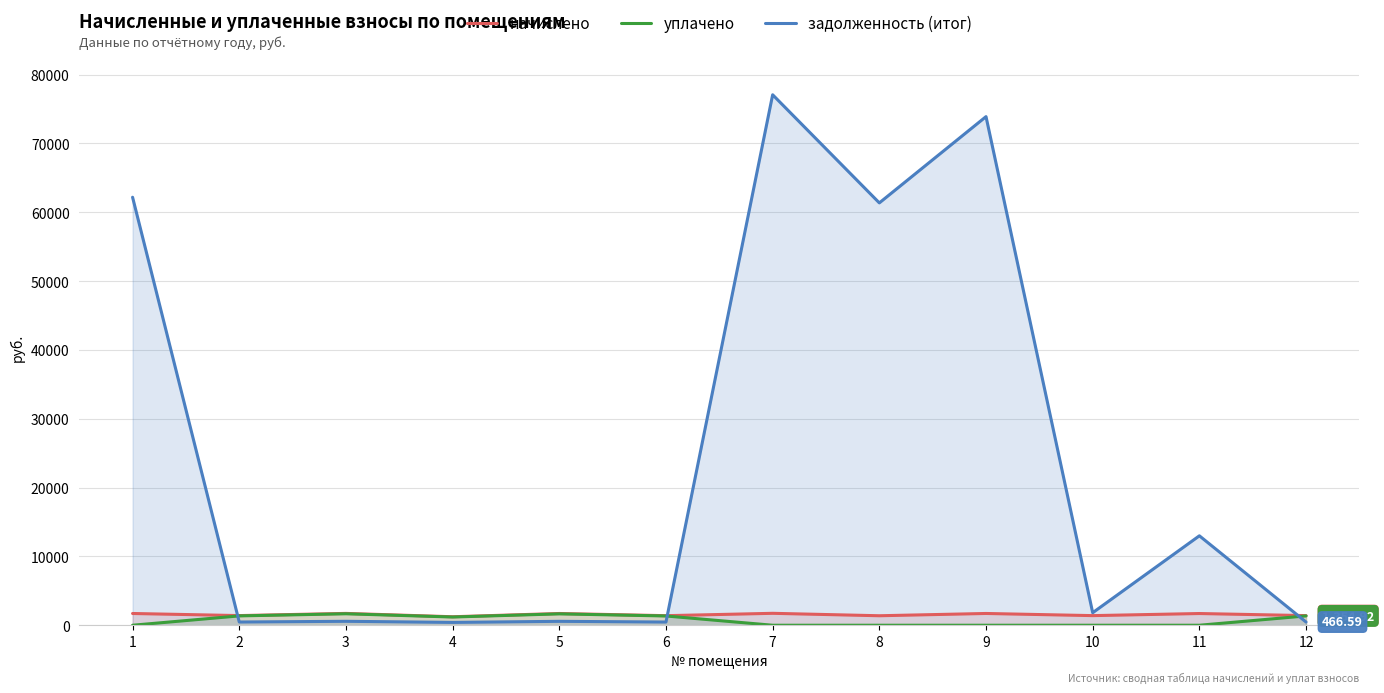

What is the sum of the задолженность (итог) values at 6 and 12?

929.8